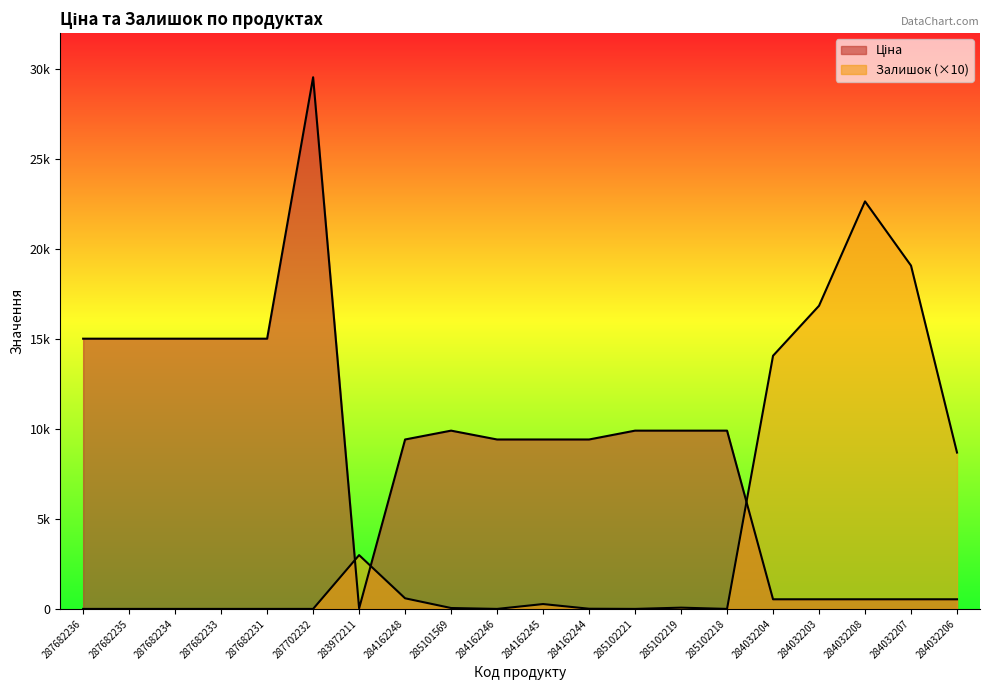

Which series ends up on top after the final intersection of Залишок and Ціна?

Залишок